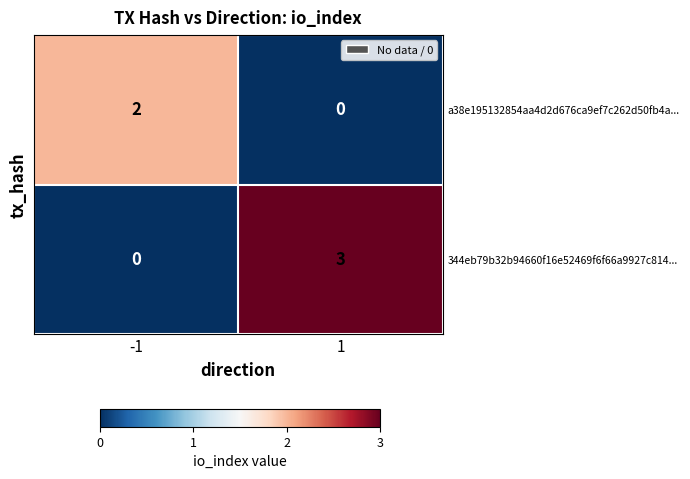

At which category is the sum across all series the highest?

1